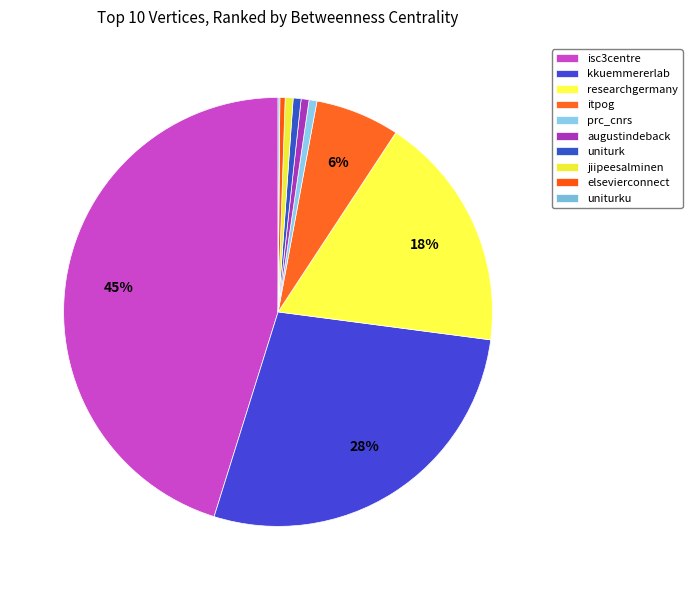

Is itpog the majority of the pie?

No